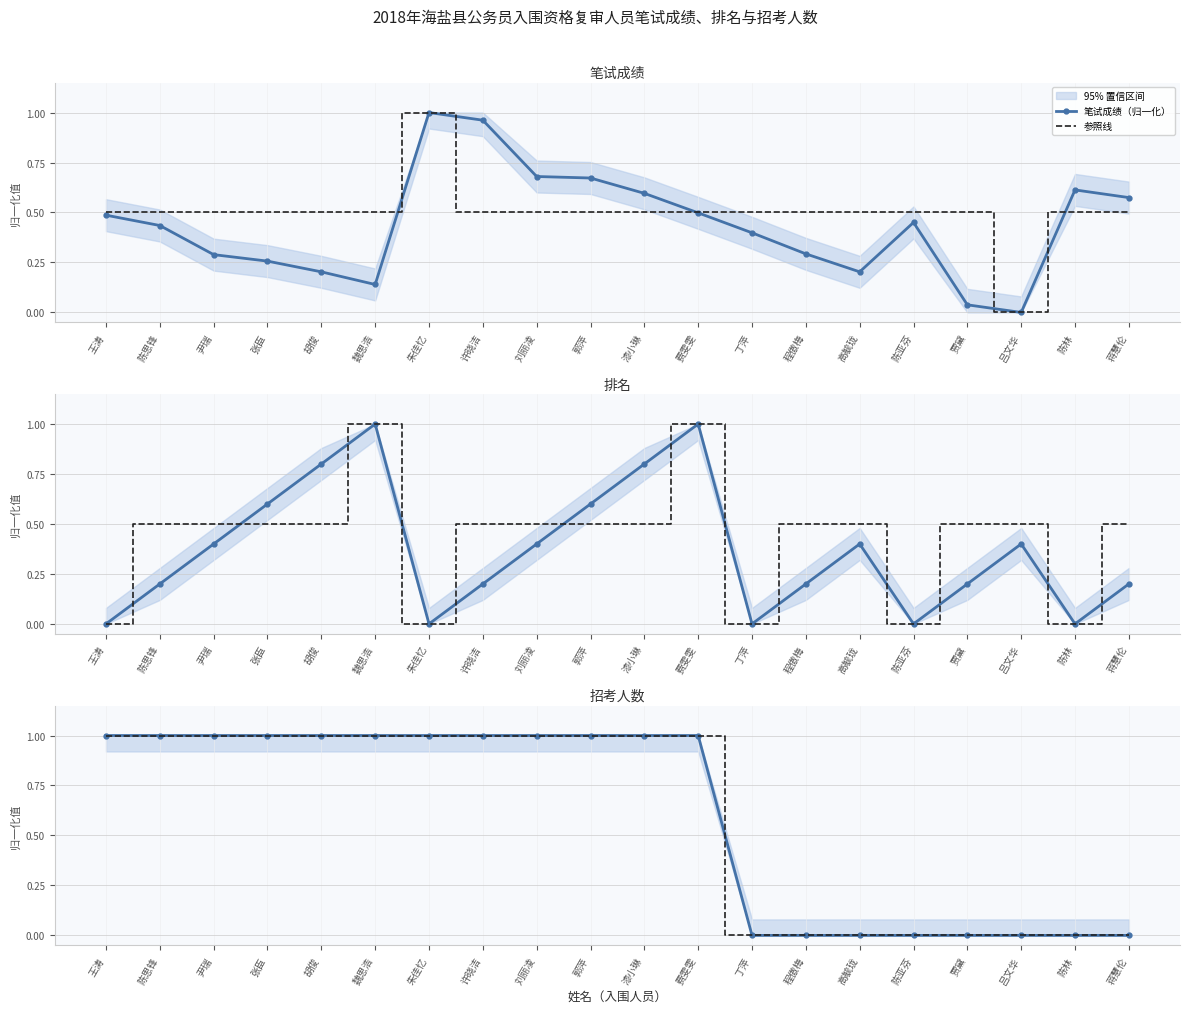

Reading left to right, list all the values displayed in this chart.

笔试成绩（归一化）: 0.5	0.4	0.3	0.3	0.2	0.1	1.0	1.0	0.7	0.7	0.6	0.5	0.4	0.3	0.2	0.5	0.0	0.0	0.6	0.6
参照线: 1.0	1.0	1.0	1.0	1.0	1.0	1.0	1.0	1.0	1.0	1.0	1.0	0.0	0.0	0.0	0.0	0.0	0.0	0.0	0.0
排名（归一化）: 0.0	0.2	0.4	0.6	0.8	1.0	0.0	0.2	0.4	0.6	0.8	1.0	0.0	0.2	0.4	0.0	0.2	0.4	0.0	0.2
招考人数（归一化）: 1.0	1.0	1.0	1.0	1.0	1.0	1.0	1.0	1.0	1.0	1.0	1.0	0.0	0.0	0.0	0.0	0.0	0.0	0.0	0.0